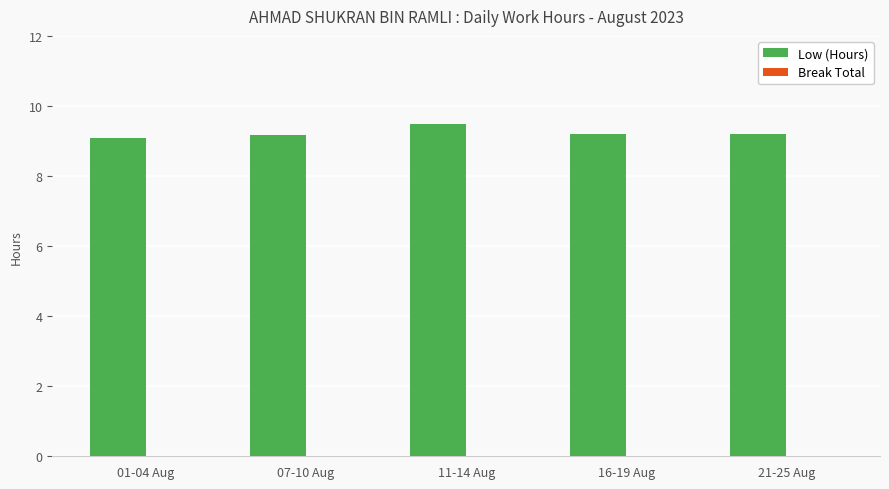

Is it true that the value at 07-10 Aug is 14.5?

False